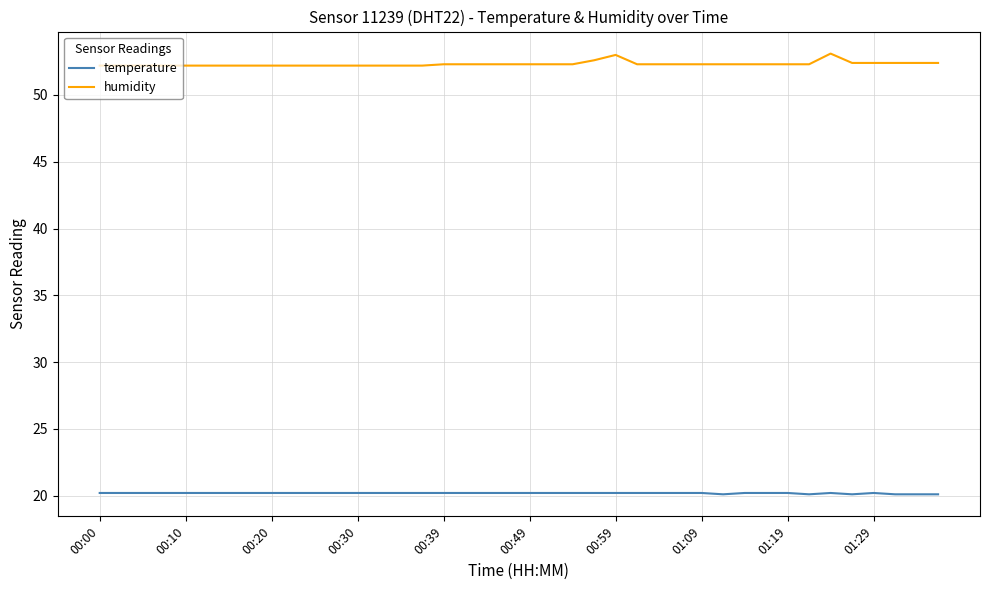

How many series are shown in this chart?

2